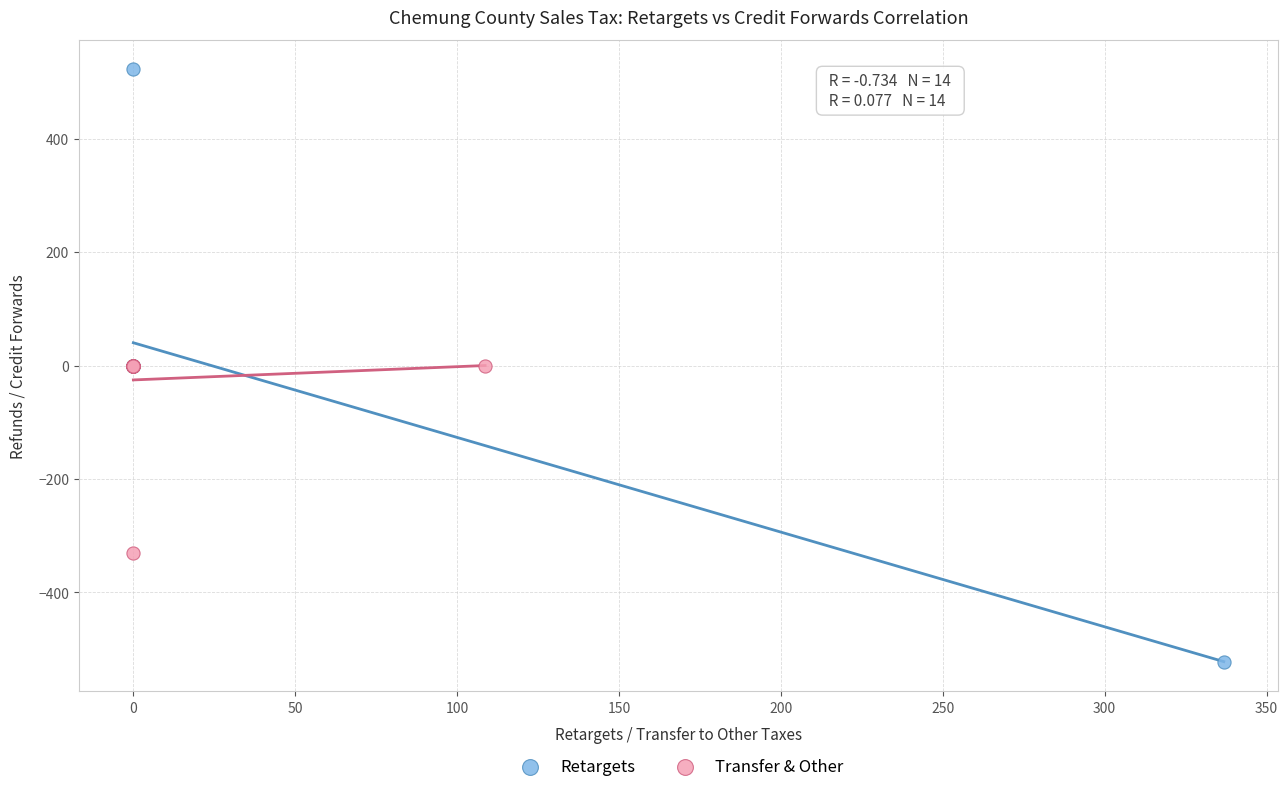

Which series reaches the maximum Y coordinate?

Retargets